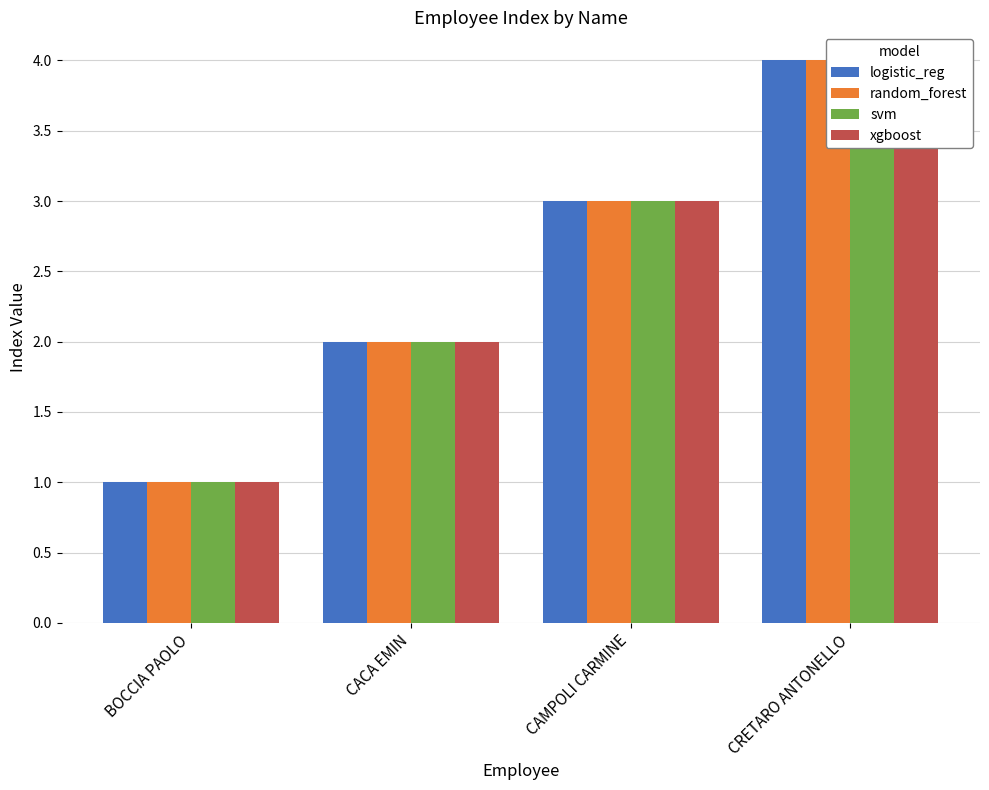

Reading right to left, extract all data points from this chart.

logistic_reg: 4	3	2	1
random_forest: 4	3	2	1
svm: 4	3	2	1
xgboost: 4	3	2	1